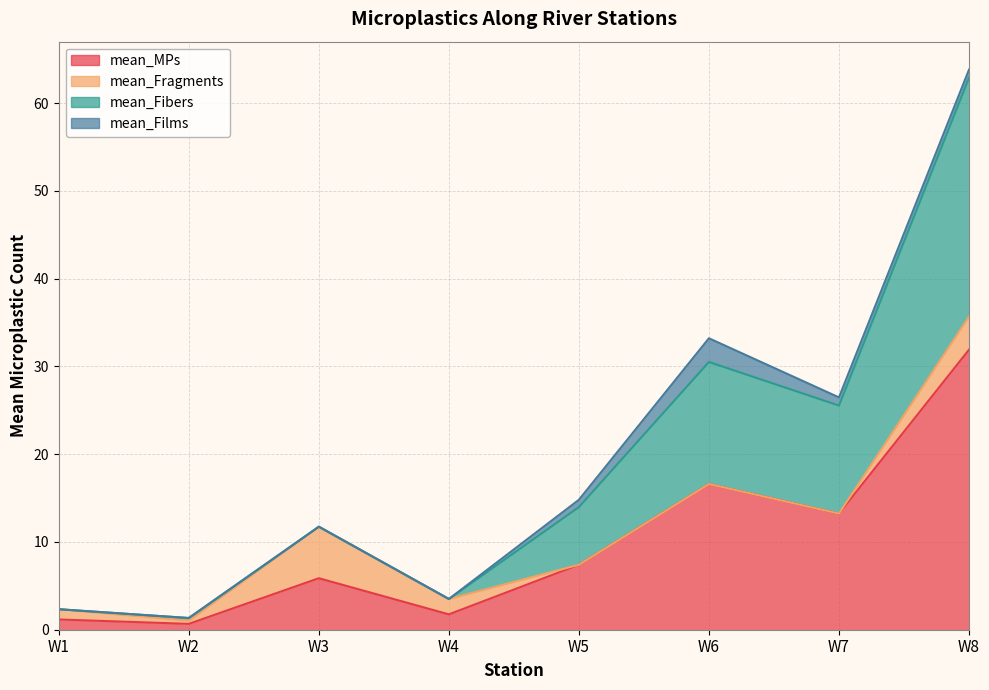

How many data points does each series have?

8